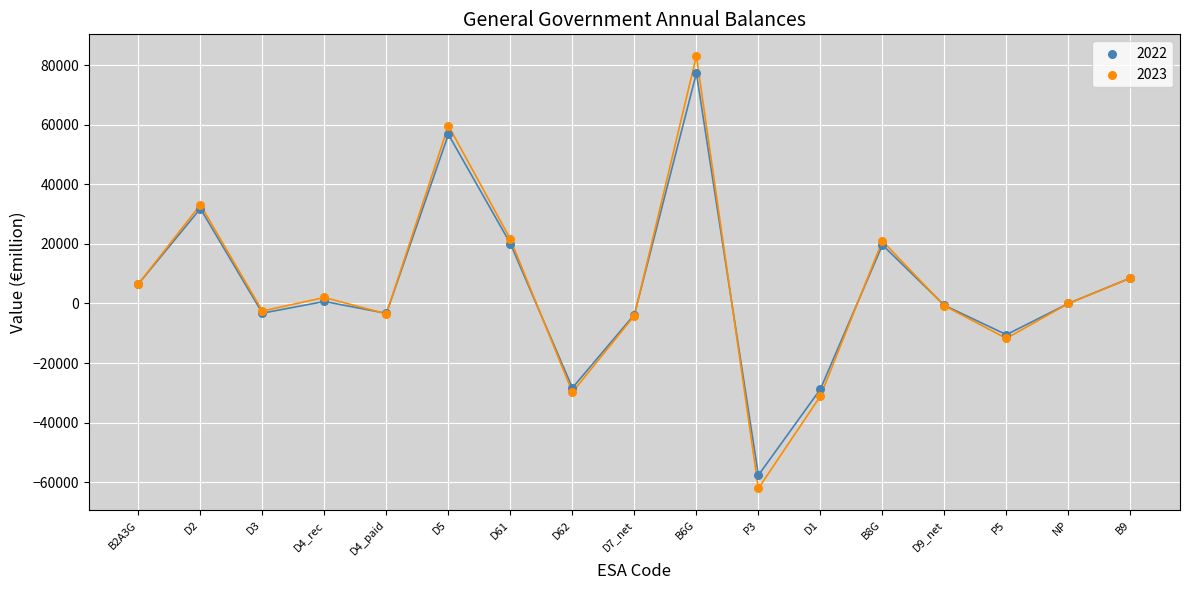

Which series has the largest Y range (max minus min)?

2023